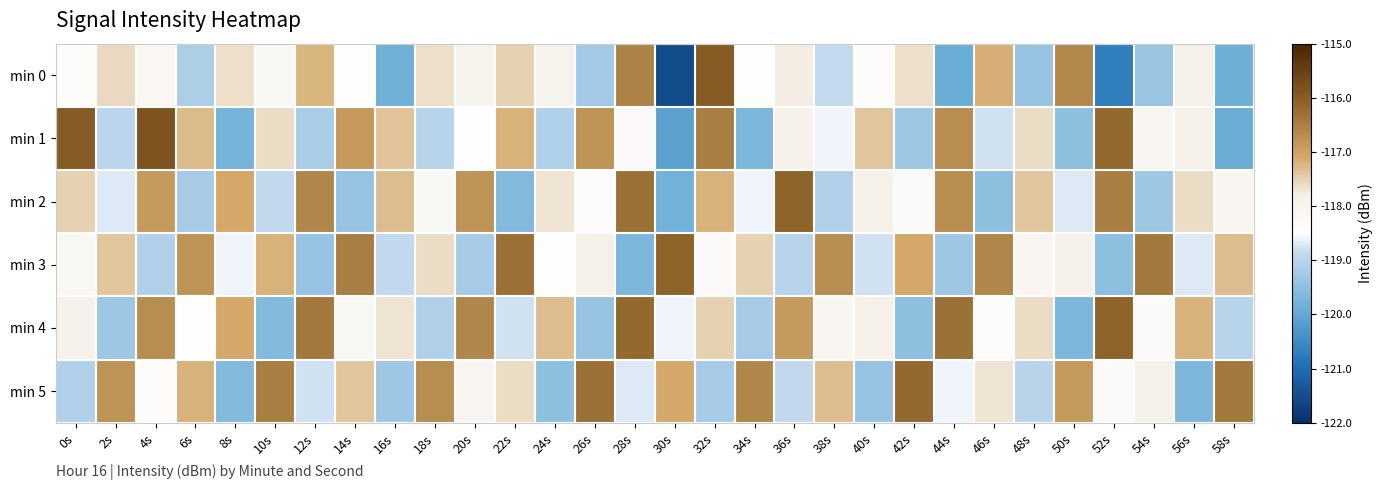

At which category is the sum across all series the highest?

32s